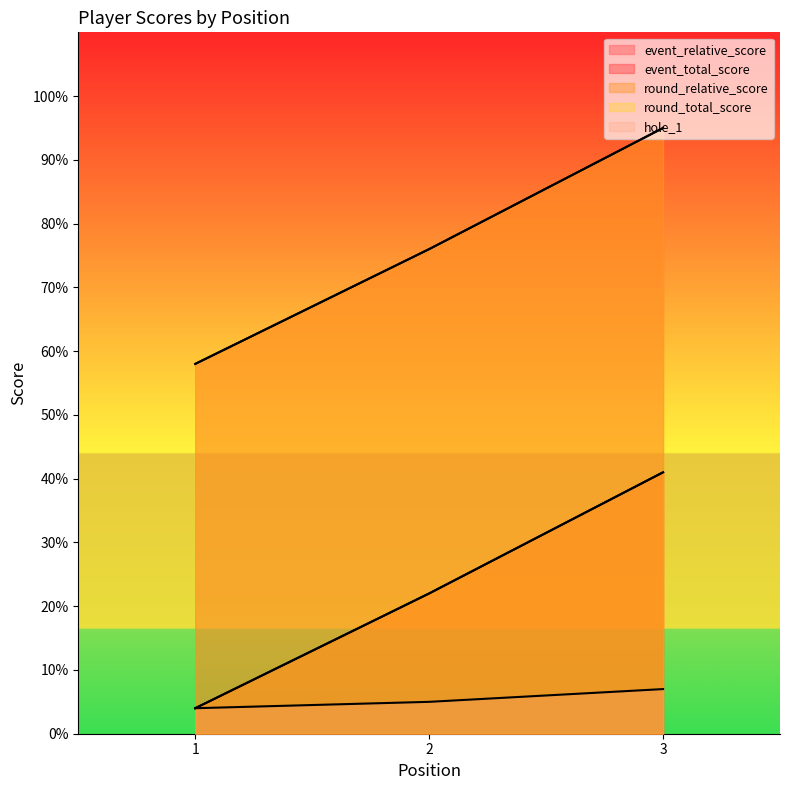

Is it true that hole_1 equals 7 at 2?

False